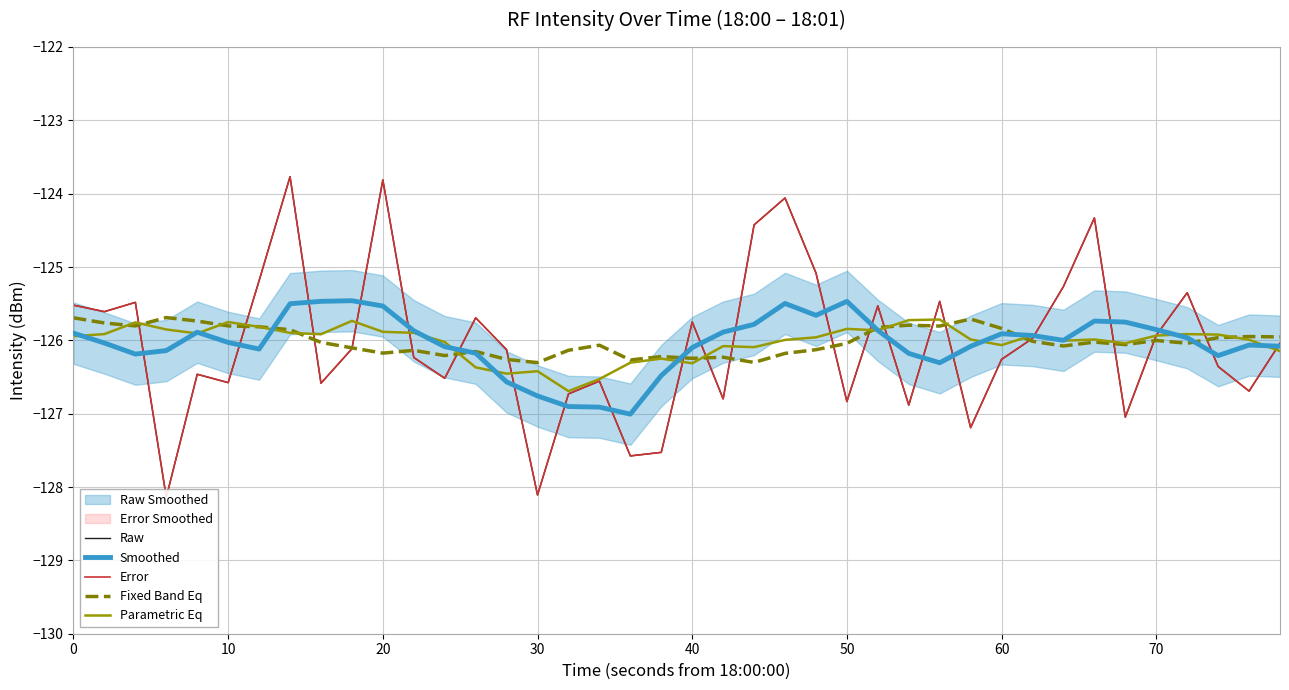

True or false: Raw and Error cross at least once.

False